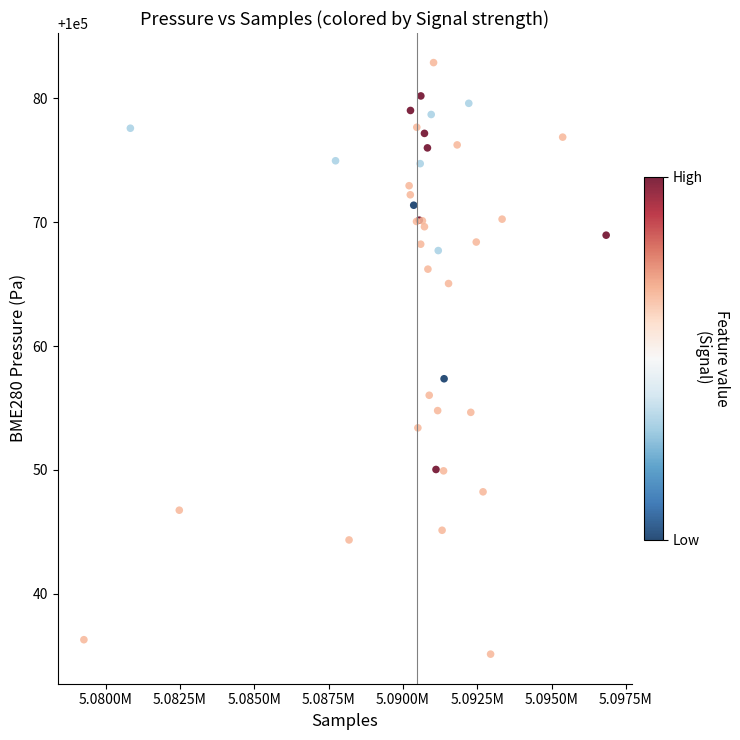

What Y value in the scatter plot is closest to 100059?

100057.4